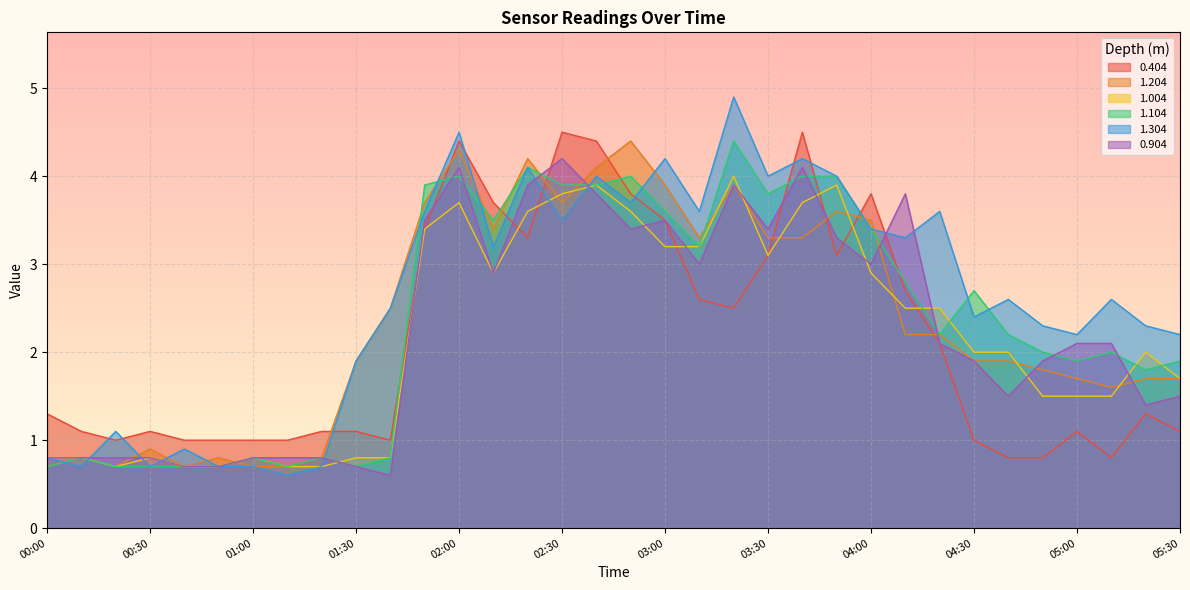

Reading left to right, list all the values displayed in this chart.

0.404: 00:00=1.3	00:10=1.1	00:20=1.0	00:30=1.1	00:40=1.0	00:50=1.0	01:00=1.0	01:10=1.0	01:20=1.1	01:30=1.1	01:40=1.0	01:50=3.4	02:00=4.4	02:10=3.7	02:20=3.3	02:30=4.5	02:40=4.4	02:50=3.8	03:00=3.5	03:10=2.6	03:20=2.5	03:30=3.1	03:40=4.5	03:50=3.1	04:00=3.8	04:10=2.7	04:20=2.1	04:30=1.0	04:40=0.8	04:50=0.8	05:00=1.1	05:10=0.8	05:20=1.3	05:30=1.1
1.204: 00:00=0.7	00:10=0.8	00:20=0.7	00:30=0.9	00:40=0.7	00:50=0.8	01:00=0.7	01:10=0.7	01:20=0.8	01:30=1.9	01:40=2.5	01:50=3.7	02:00=4.3	02:10=3.4	02:20=4.2	02:30=3.7	02:40=4.1	02:50=4.4	03:00=3.9	03:10=3.3	03:20=3.9	03:30=3.3	03:40=3.3	03:50=3.6	04:00=3.5	04:10=2.2	04:20=2.2	04:30=1.9	04:40=1.9	04:50=1.8	05:00=1.7	05:10=1.6	05:20=1.7	05:30=1.7
1.004: 00:00=0.8	00:10=0.8	00:20=0.7	00:30=0.8	00:40=0.7	00:50=0.7	01:00=0.8	01:10=0.7	01:20=0.7	01:30=0.8	01:40=0.8	01:50=3.4	02:00=3.7	02:10=2.9	02:20=3.6	02:30=3.8	02:40=3.9	02:50=3.6	03:00=3.2	03:10=3.2	03:20=4.0	03:30=3.1	03:40=3.7	03:50=3.9	04:00=2.9	04:10=2.5	04:20=2.5	04:30=2.0	04:40=2.0	04:50=1.5	05:00=1.5	05:10=1.5	05:20=2.0	05:30=1.7
1.104: 00:00=0.7	00:10=0.8	00:20=0.7	00:30=0.7	00:40=0.7	00:50=0.7	01:00=0.8	01:10=0.7	01:20=0.8	01:30=0.7	01:40=0.8	01:50=3.9	02:00=4.0	02:10=3.5	02:20=4.1	02:30=3.9	02:40=3.9	02:50=4.0	03:00=3.6	03:10=3.2	03:20=4.4	03:30=3.8	03:40=4.0	03:50=4.0	04:00=3.4	04:10=2.8	04:20=2.2	04:30=2.7	04:40=2.2	04:50=2.0	05:00=1.9	05:10=2.0	05:20=1.8	05:30=1.9
1.304: 00:00=0.8	00:10=0.7	00:20=1.1	00:30=0.7	00:40=0.9	00:50=0.7	01:00=0.7	01:10=0.6	01:20=0.7	01:30=1.9	01:40=2.5	01:50=3.6	02:00=4.5	02:10=3.2	02:20=4.1	02:30=3.5	02:40=4.0	02:50=3.7	03:00=4.2	03:10=3.6	03:20=4.9	03:30=4.0	03:40=4.2	03:50=4.0	04:00=3.4	04:10=3.3	04:20=3.6	04:30=2.4	04:40=2.6	04:50=2.3	05:00=2.2	05:10=2.6	05:20=2.3	05:30=2.2
0.904: 00:00=0.8	00:10=0.8	00:20=0.8	00:30=0.8	00:40=0.7	00:50=0.7	01:00=0.8	01:10=0.8	01:20=0.8	01:30=0.7	01:40=0.6	01:50=3.5	02:00=4.1	02:10=2.9	02:20=3.9	02:30=4.2	02:40=3.8	02:50=3.4	03:00=3.5	03:10=3.0	03:20=3.9	03:30=3.4	03:40=4.1	03:50=3.3	04:00=3.0	04:10=3.8	04:20=2.1	04:30=1.9	04:40=1.5	04:50=1.9	05:00=2.1	05:10=2.1	05:20=1.4	05:30=1.5